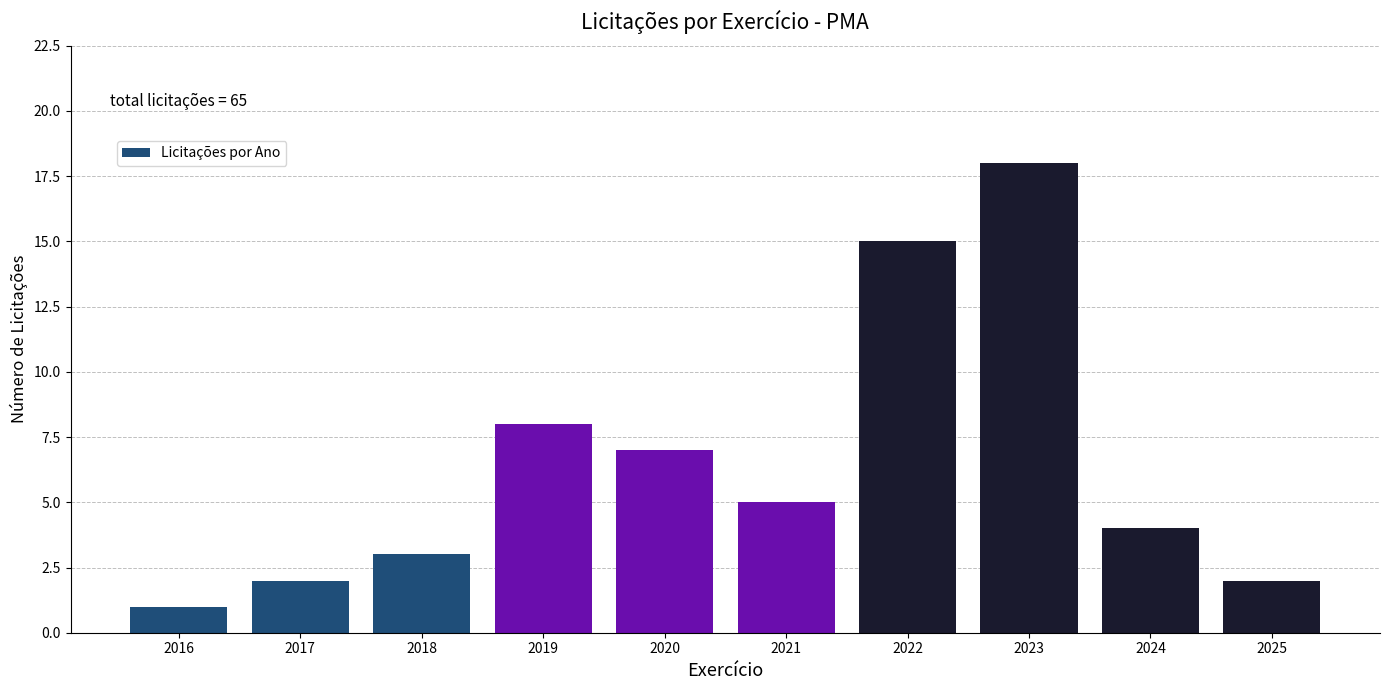

Reading left to right, transcribe all the data shown in this chart.

1	2	3	8	7	5	15	18	4	2